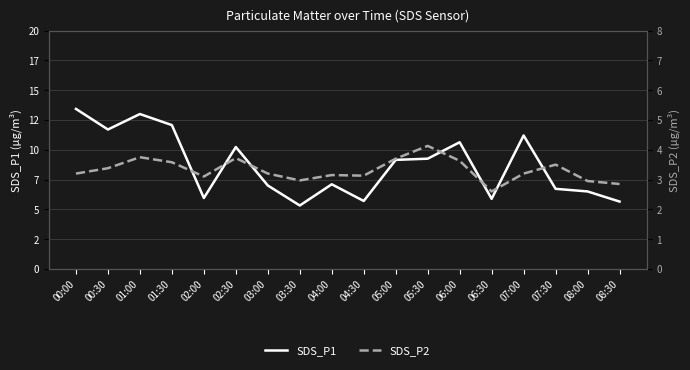

Count the number of data series in this chart.

2